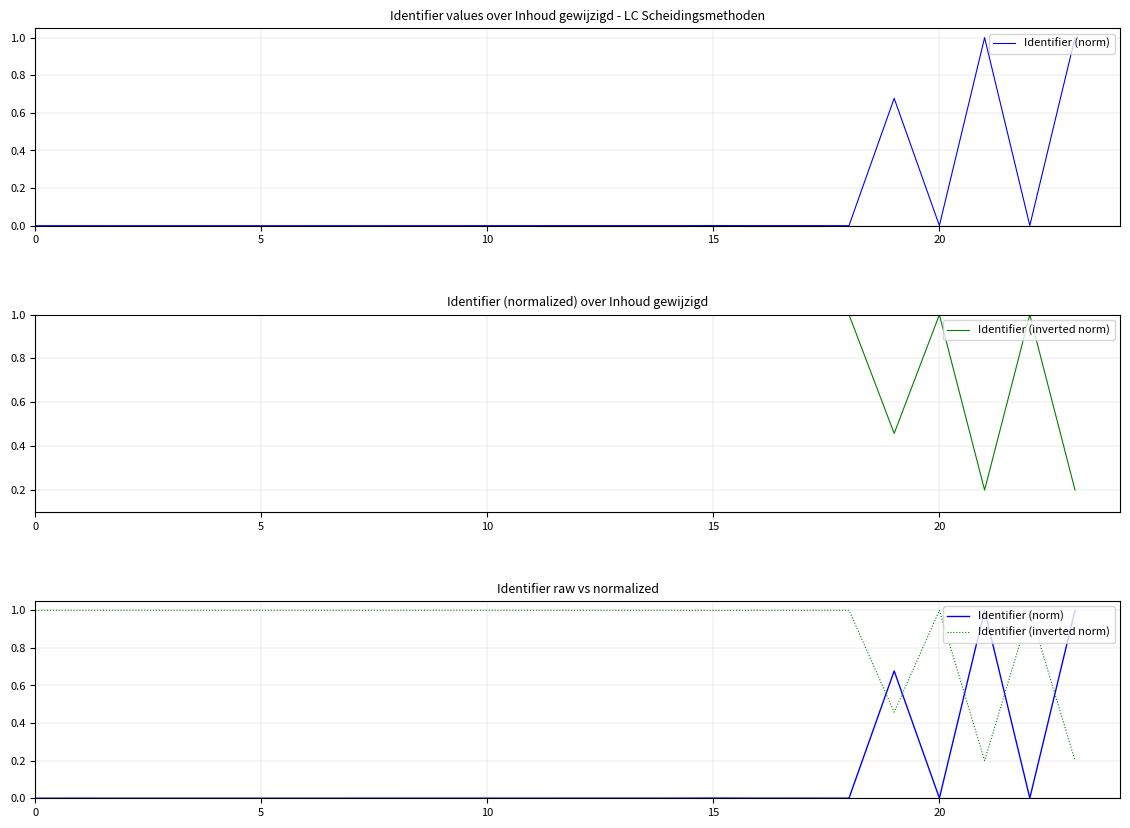

True or false: Identifier (inverted norm) has a value of 1.0 at 10.

True